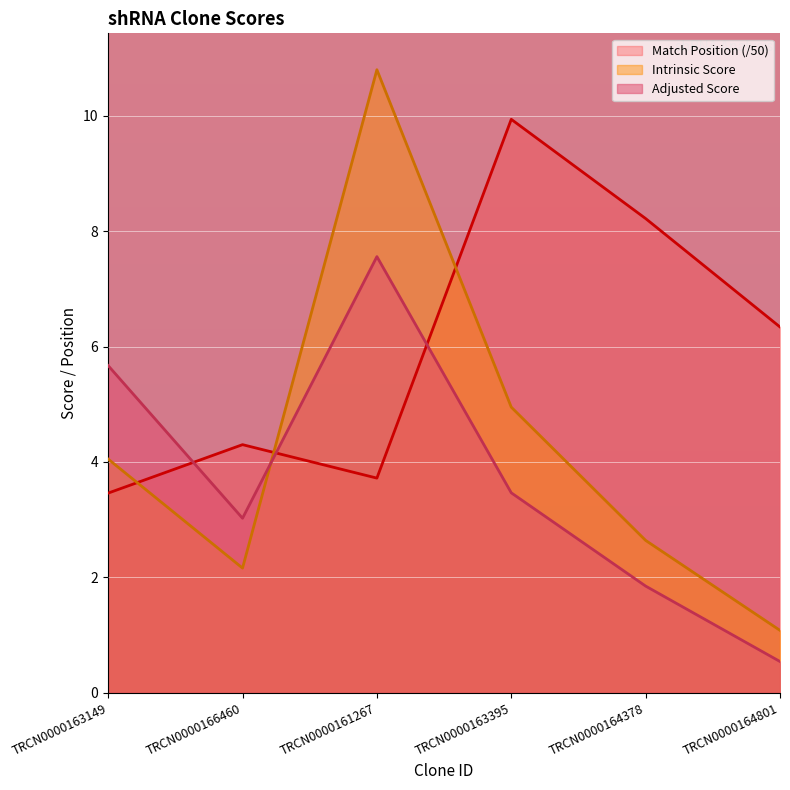

Which series has the largest range (max minus min)?

Intrinsic Score